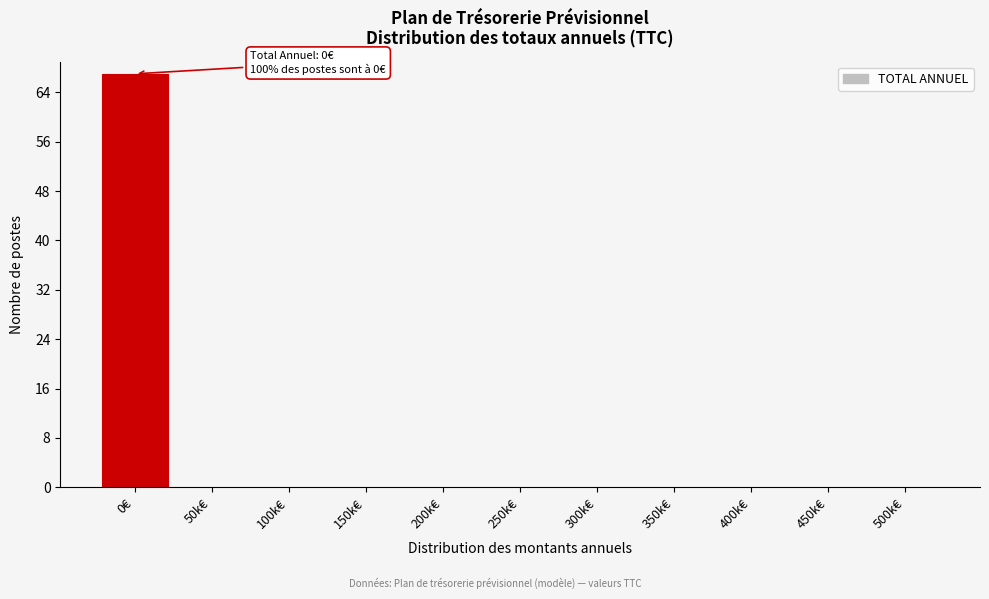

Reading right to left, transcribe all the data shown in this chart.

500k€=0	450k€=0	400k€=0	350k€=0	300k€=0	250k€=0	200k€=0	150k€=0	100k€=0	50k€=0	0€=67